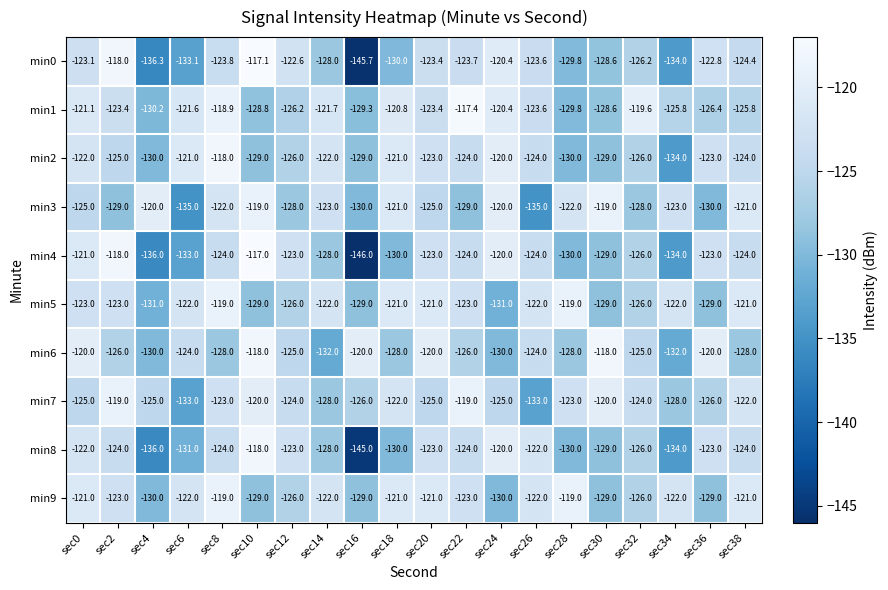

Read the min9 value at sec28.

-119.0